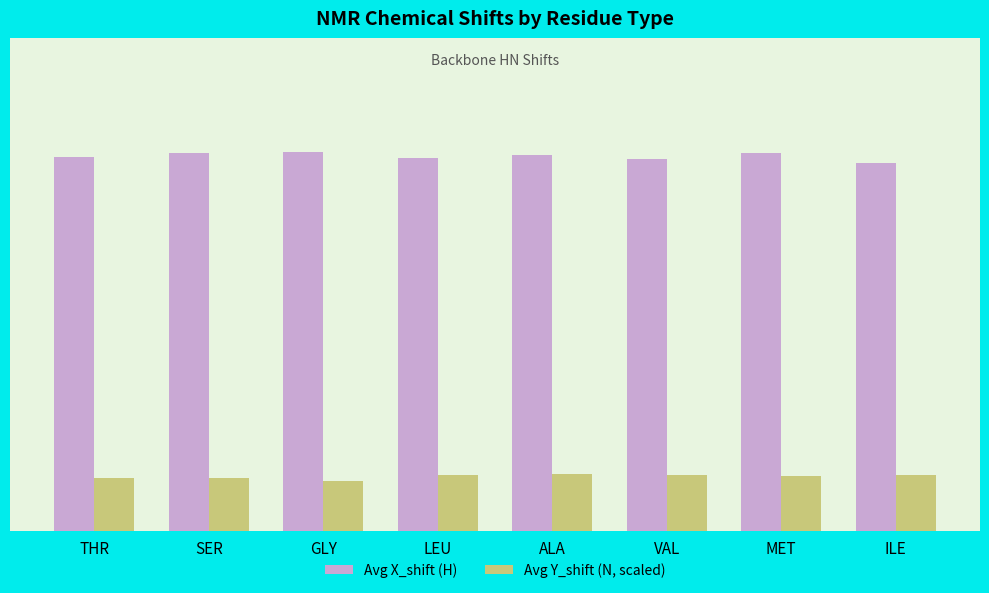

What is the label of the 6th bar from the right?

GLY